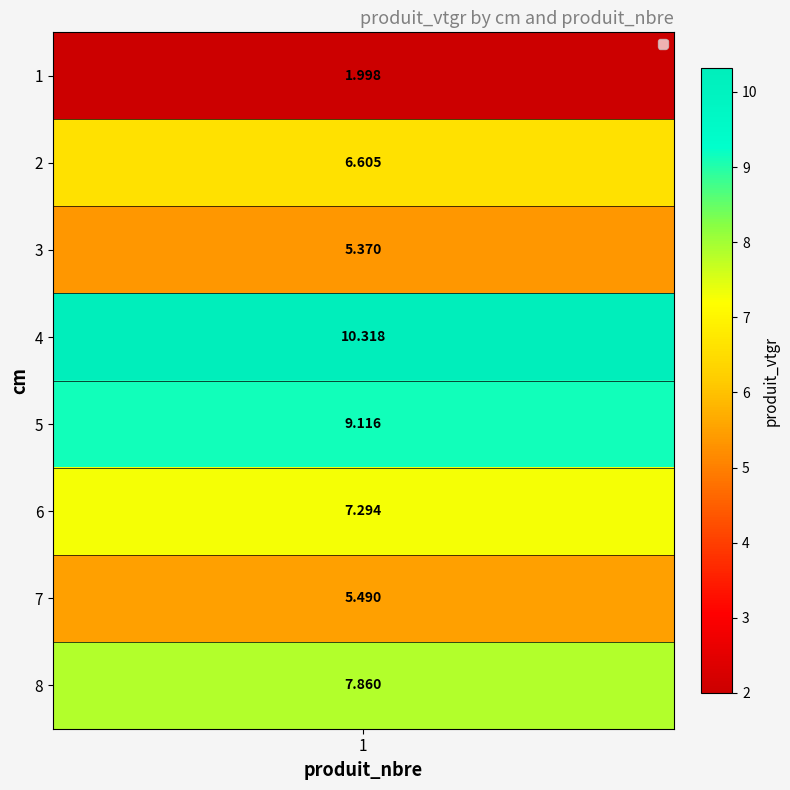

What is the difference between the values at 8 and 3?

2.5